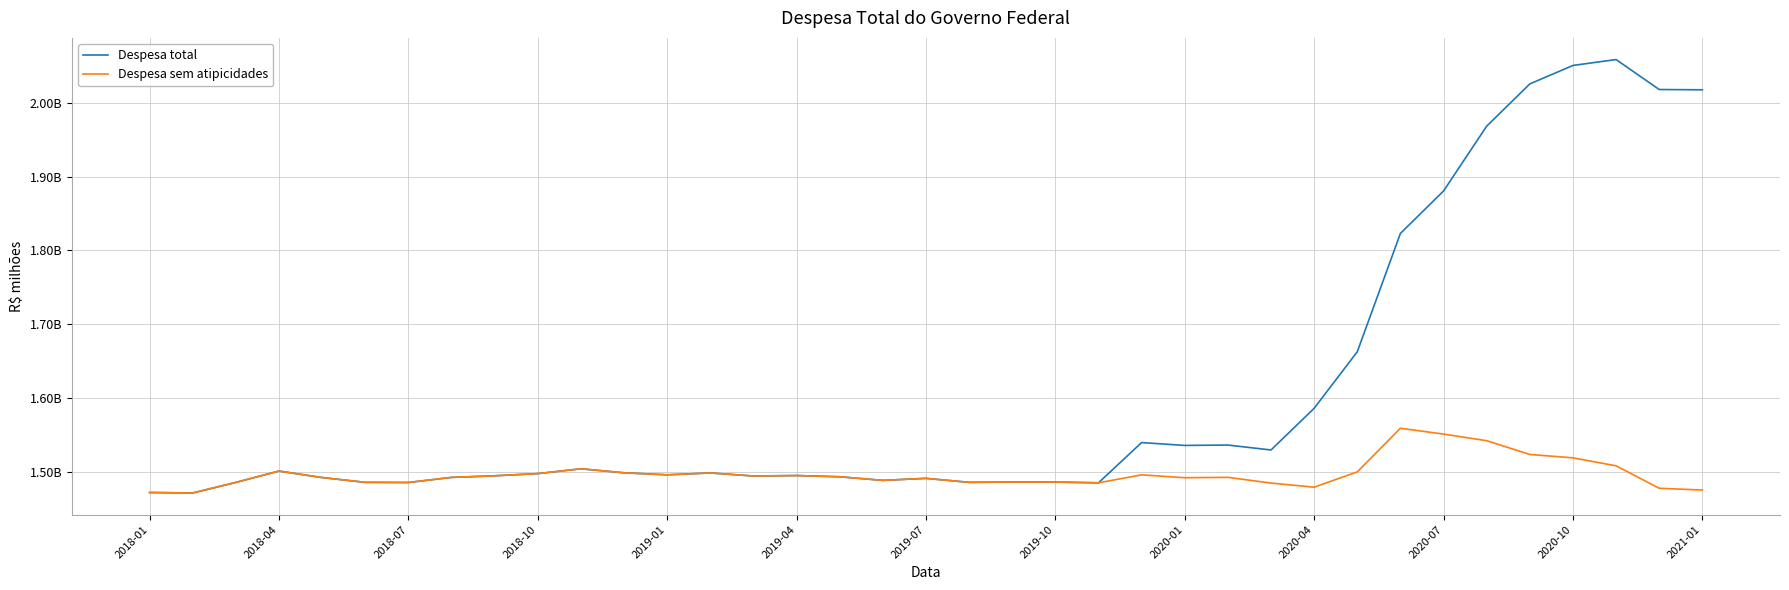

What is the maximum value shown in the chart?

2059009.7